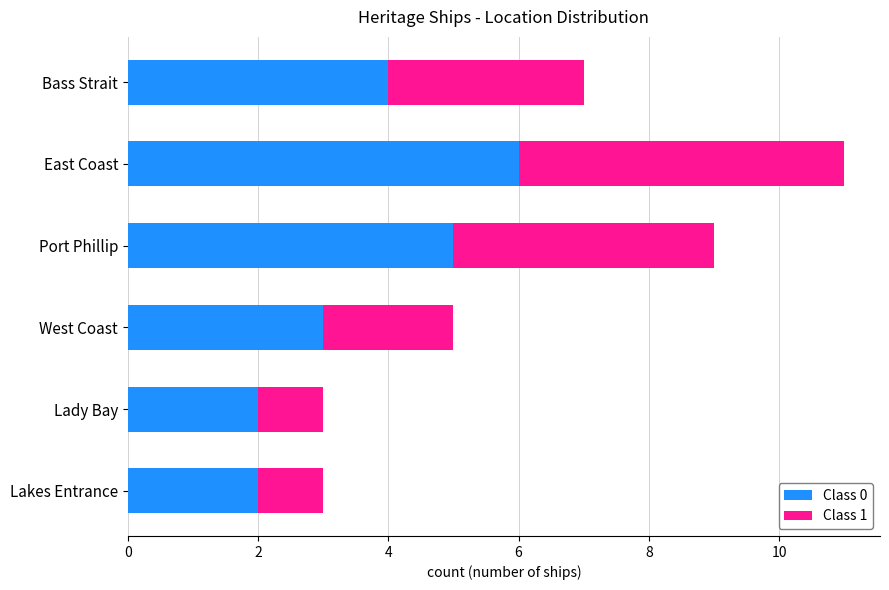

At which category is the sum across all series the highest?

East Coast